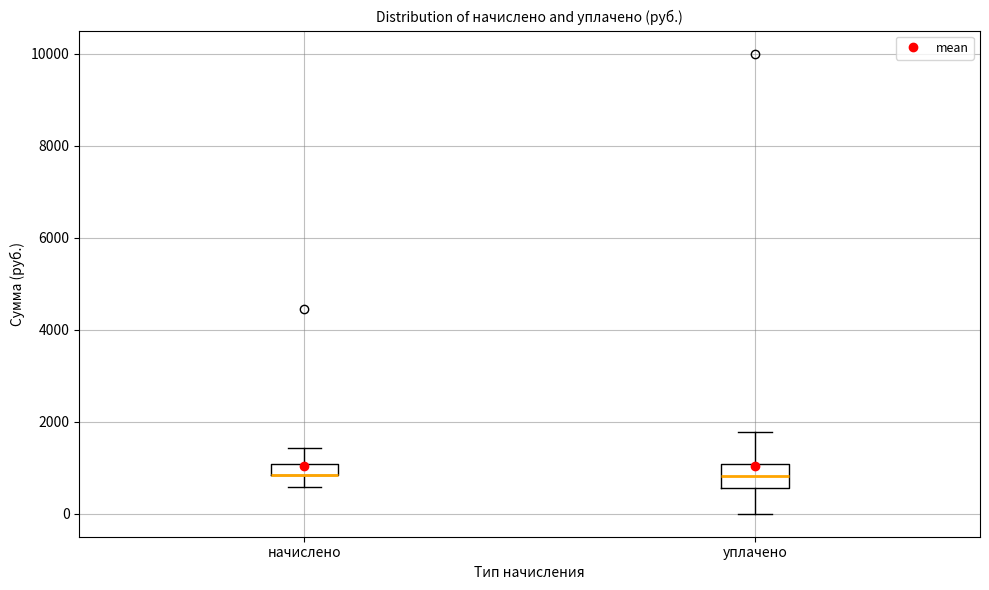

Which box is the tallest, from its lower edge to its upper edge?

уплачено